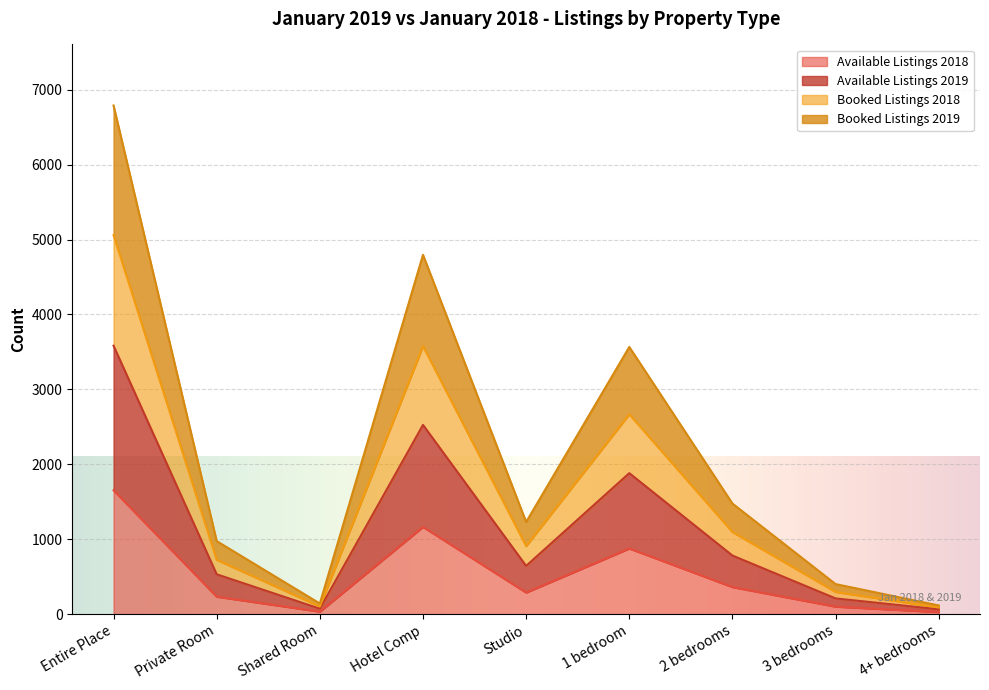

True or false: Available Listings 2018 and Booked Listings 2019 cross at least once.

False